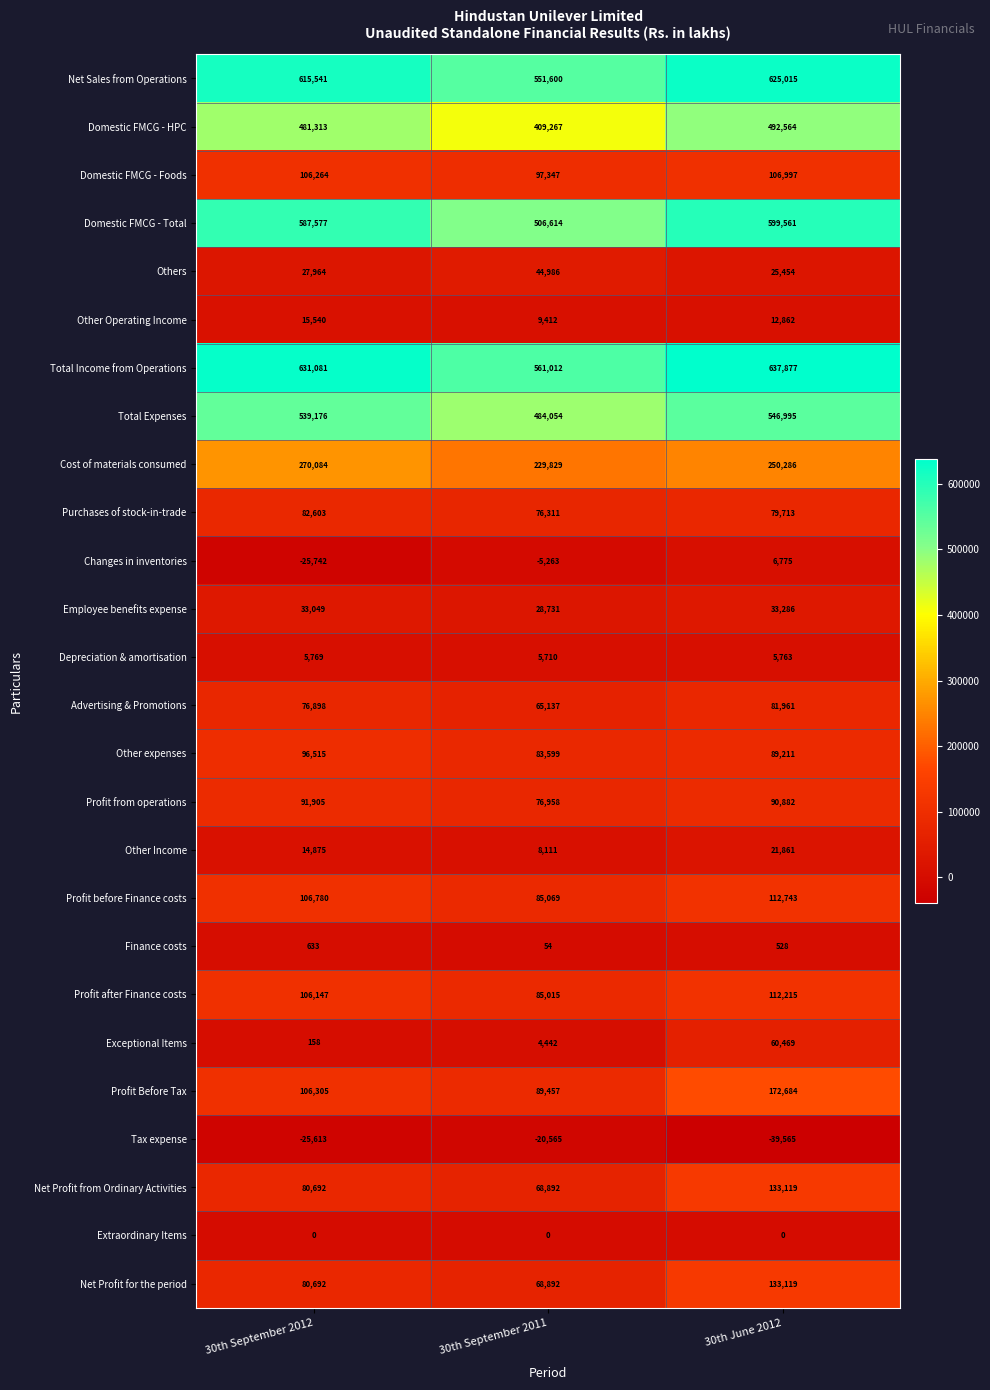

Which series has the largest total across all categories?

Total Income from Operations